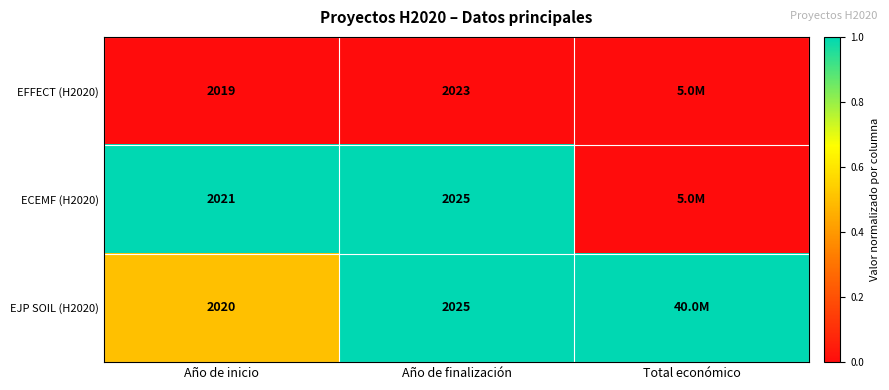

True or false: EFFECT (H2020) has a value of 860.5 at Año de inicio.

False